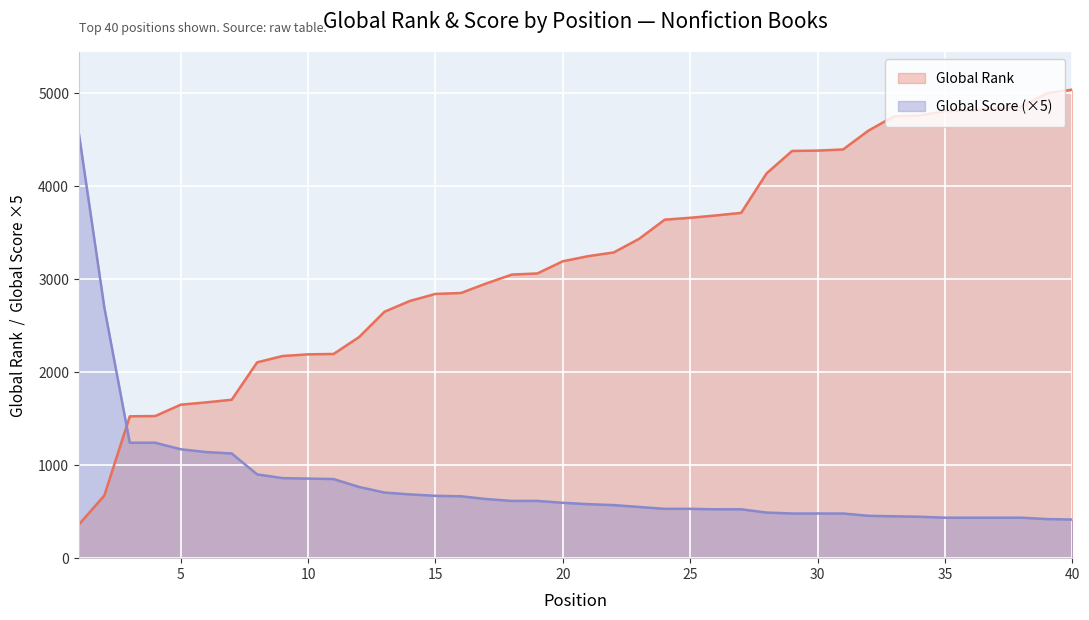

True or false: Global Score has more than 2 interior local peaks.

False